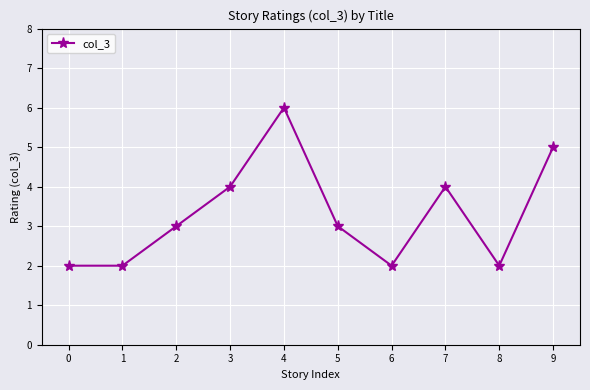

Reading left to right, transcribe all the data shown in this chart.

2	2	3	4	6	3	2	4	2	5